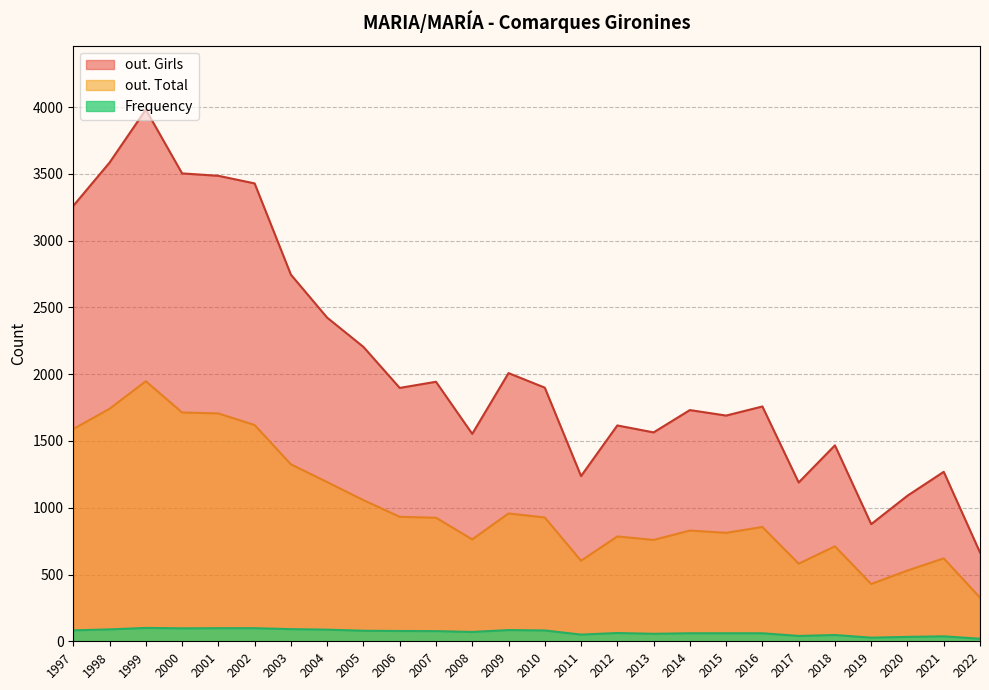

True or false: Frequency and out. Girls intersect in this chart.

False